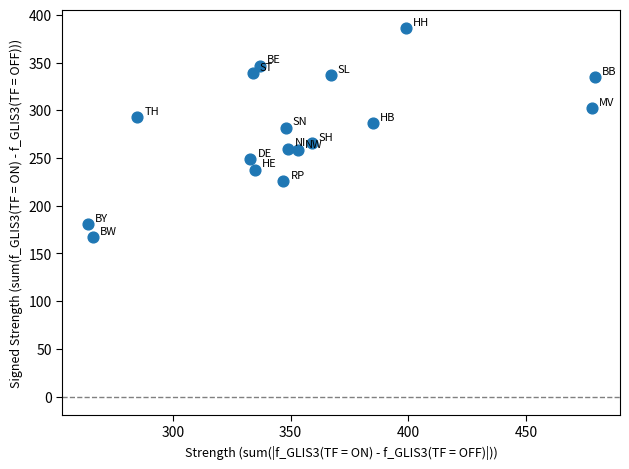

What is the range of Y values (max minus min)?

219